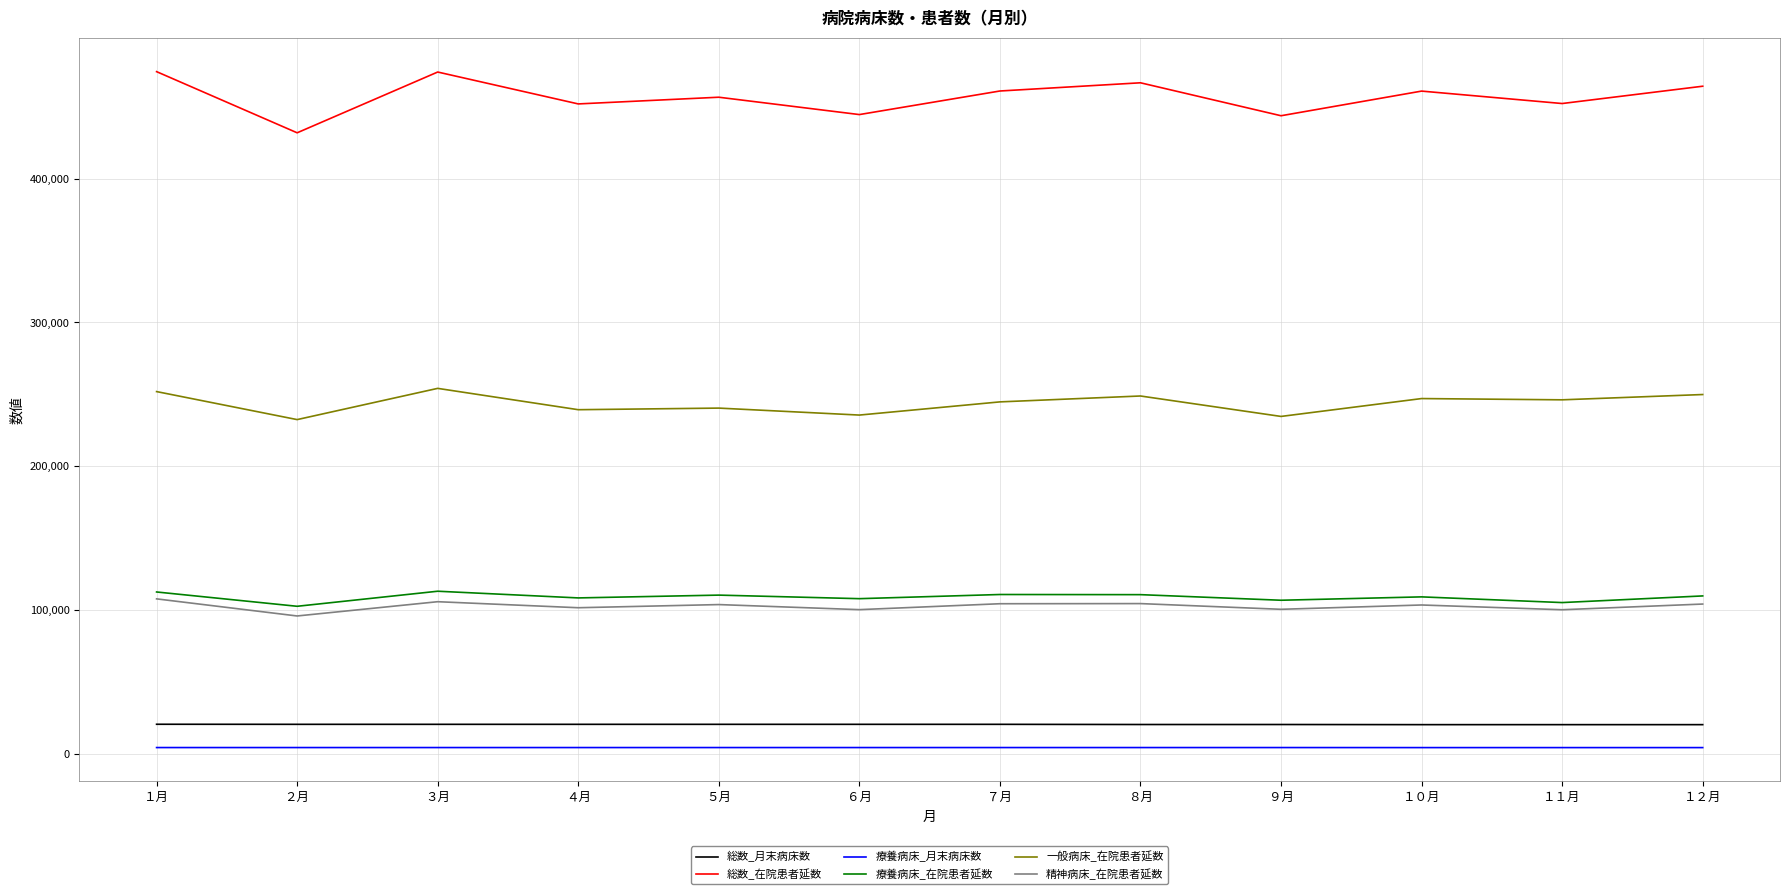

Which series has the largest total across all categories?

総数_在院患者延数